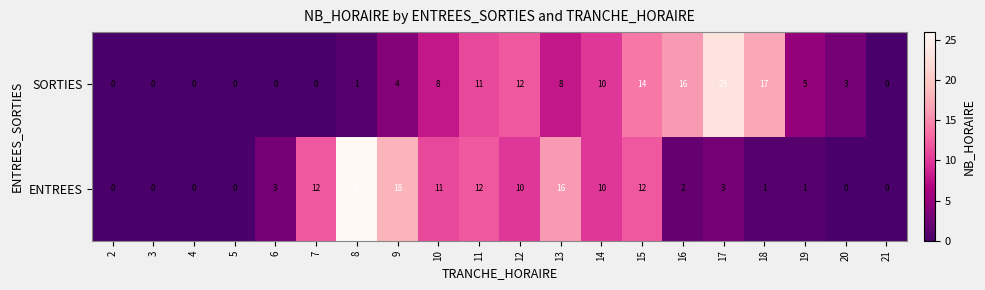

Rank the series at 10 from lowest to highest value.

SORTIES, ENTREES